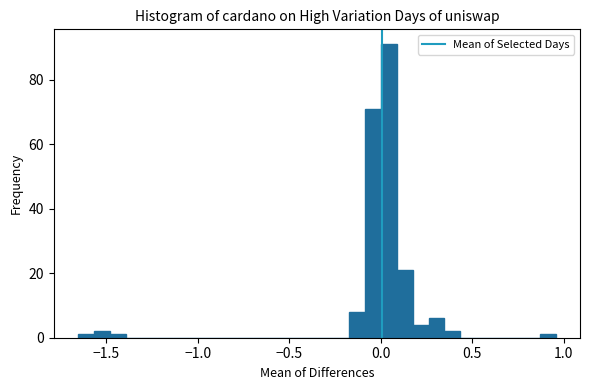

Around what value on the x-axis is the tallest bar? Give the approximate position of its centre, as read against the axis.

0.05